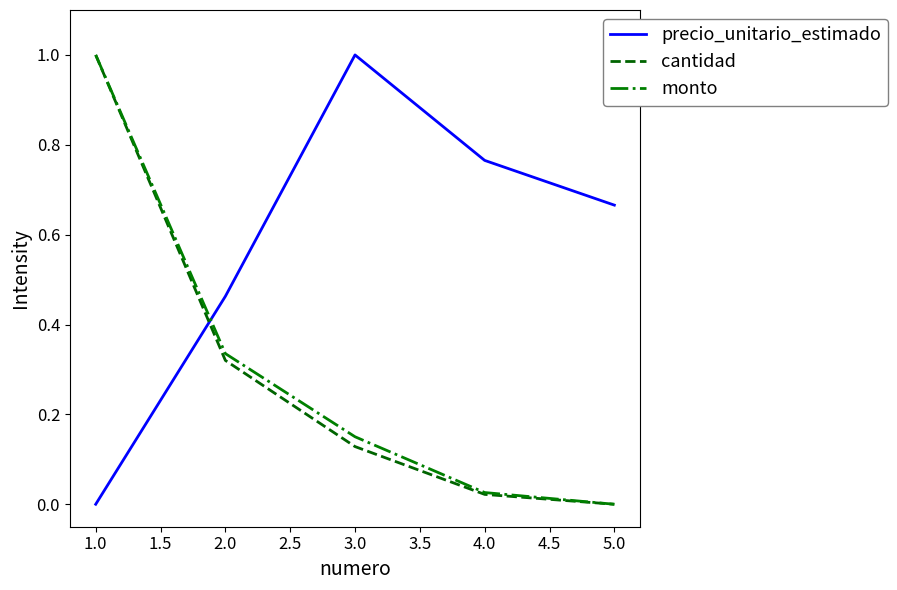

Rank the categories by monto value from lowest to highest.

5.0, 4.0, 3.0, 2.0, 1.0